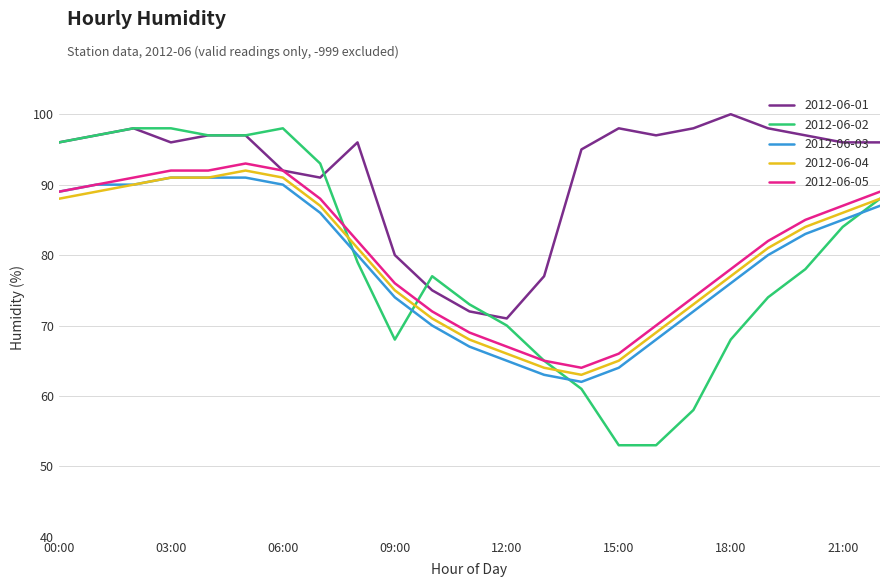

What is the difference between the maximum and minimum values in the 2012-06-02 series?

45